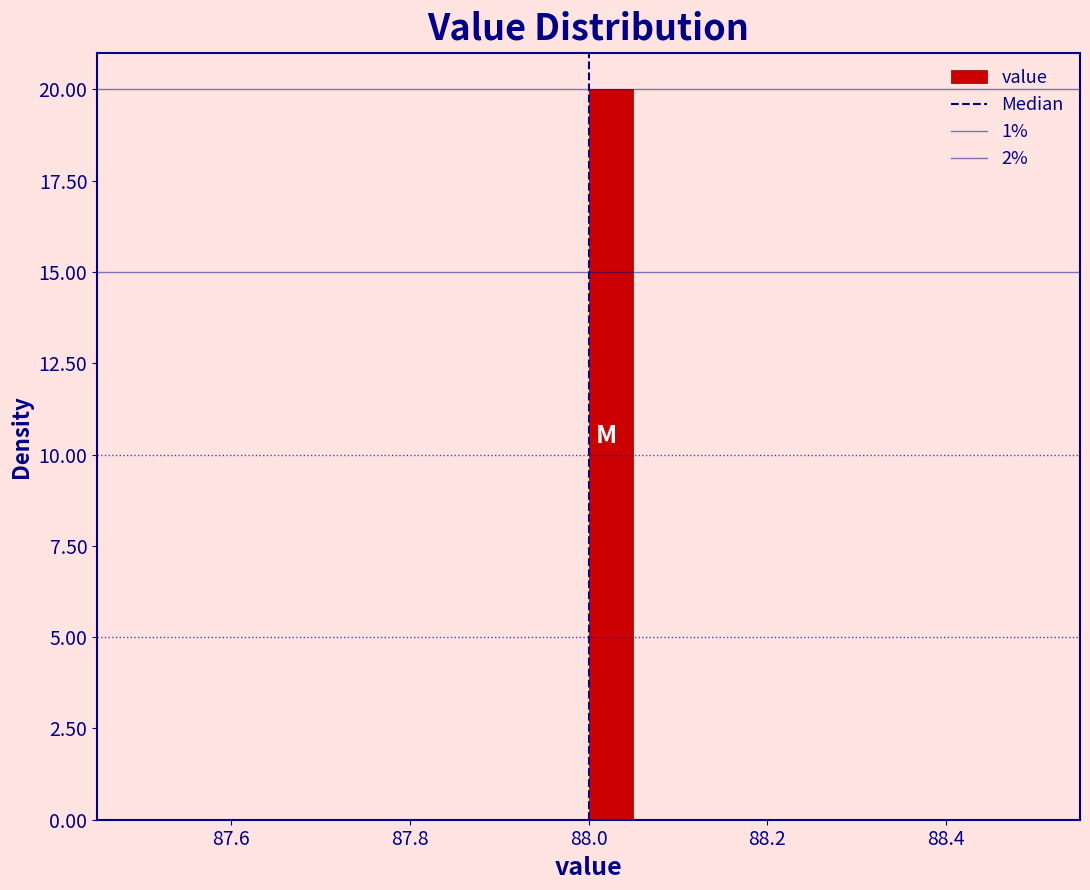

Read against the x-axis, roughly where is the centre of the tallest bar?

88.02